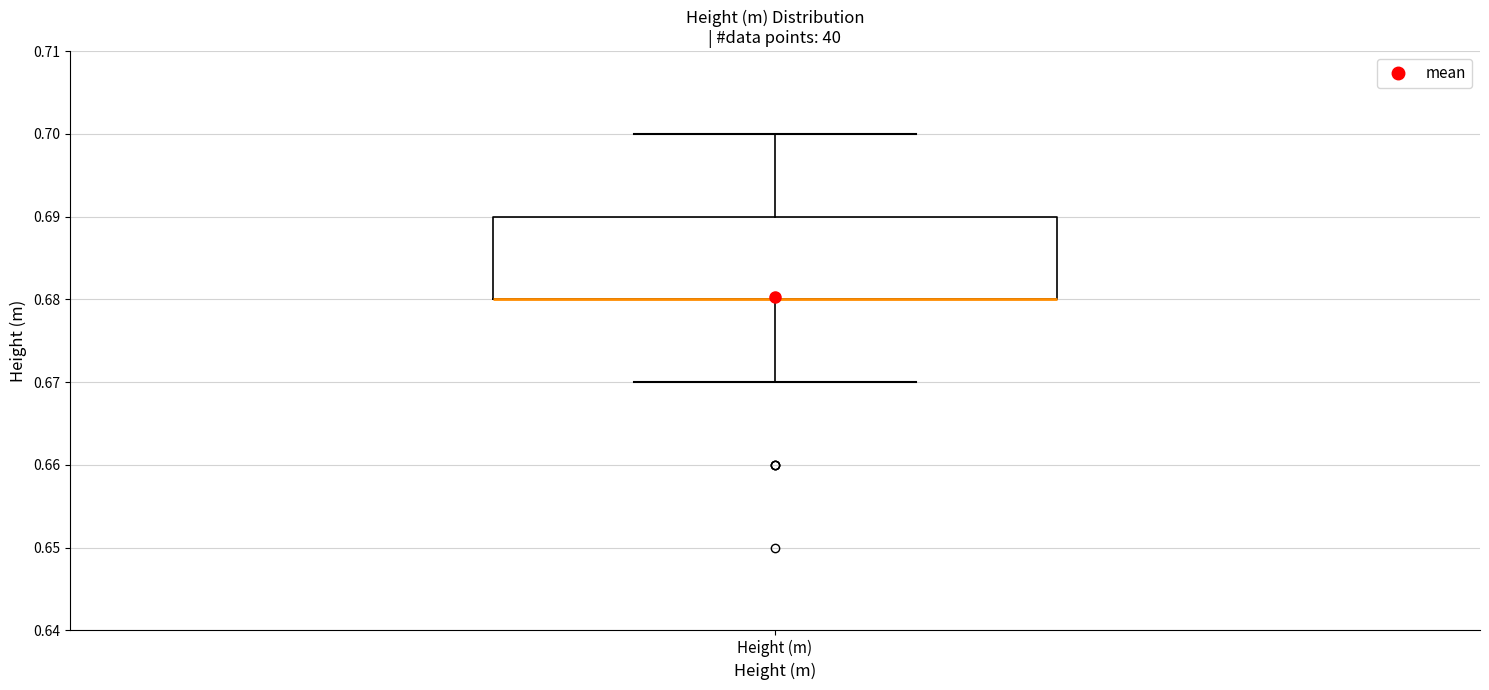

Read this box plot against the y-axis: the position of the median line, the range covered by the box, and the ends of both whiskers. The values are not printed on the chart, so give them approximately, as read against the axis.

median 0.68 (drawn on the box's lower edge), box 0.68 to 0.69, whiskers 0.67 to 0.70